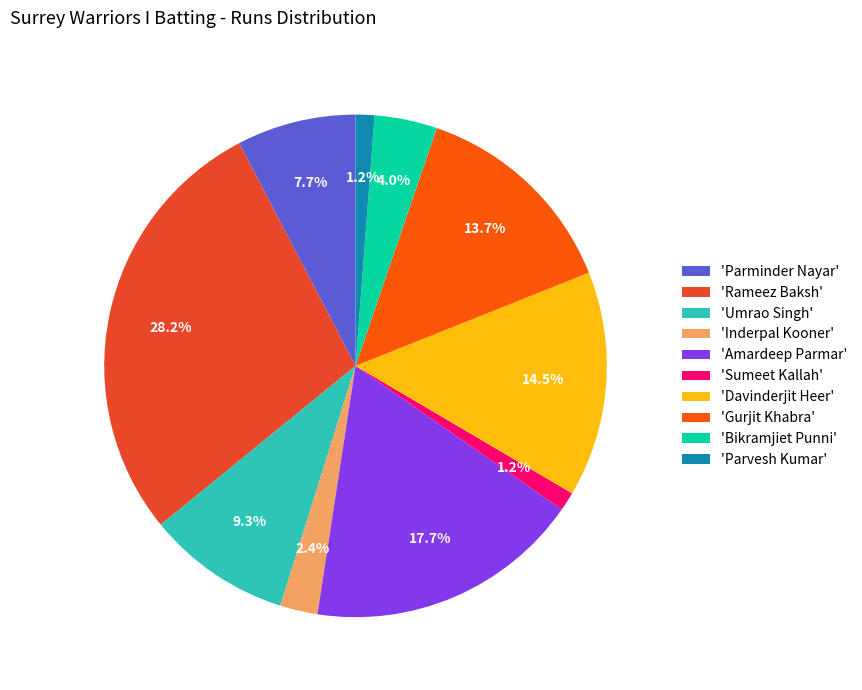

Which slice is the largest?

'Rameez Baksh'